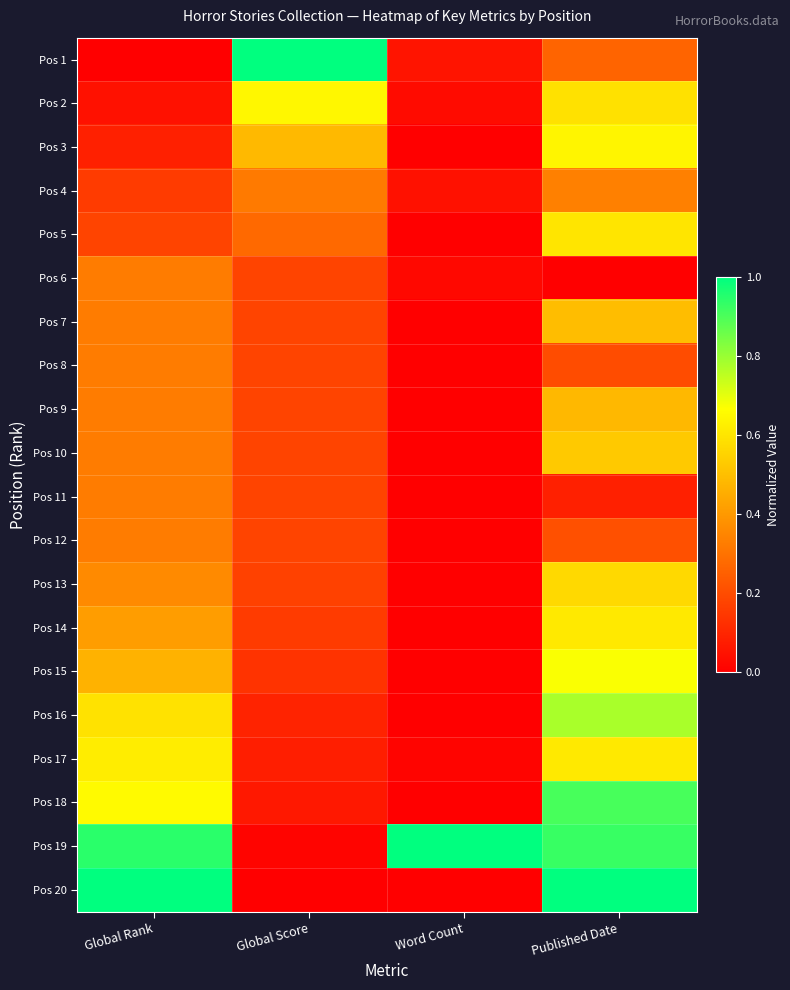

List the series in order of their peak value, lowest first.

Pos 6, Pos 8, Pos 11, Pos 12, Pos 4, Pos 9, Pos 7, Pos 10, Pos 13, Pos 5, Pos 14, Pos 17, Pos 3, Pos 2, Pos 15, Pos 16, Pos 18, Pos 1, Pos 19, Pos 20